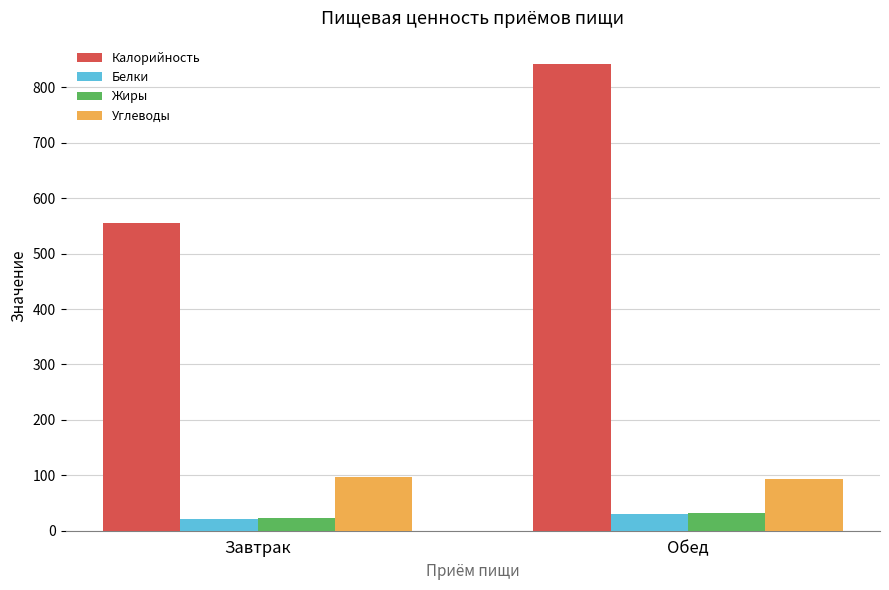

What is the value of the Калорийность bar at the 1st from the left?

555.8